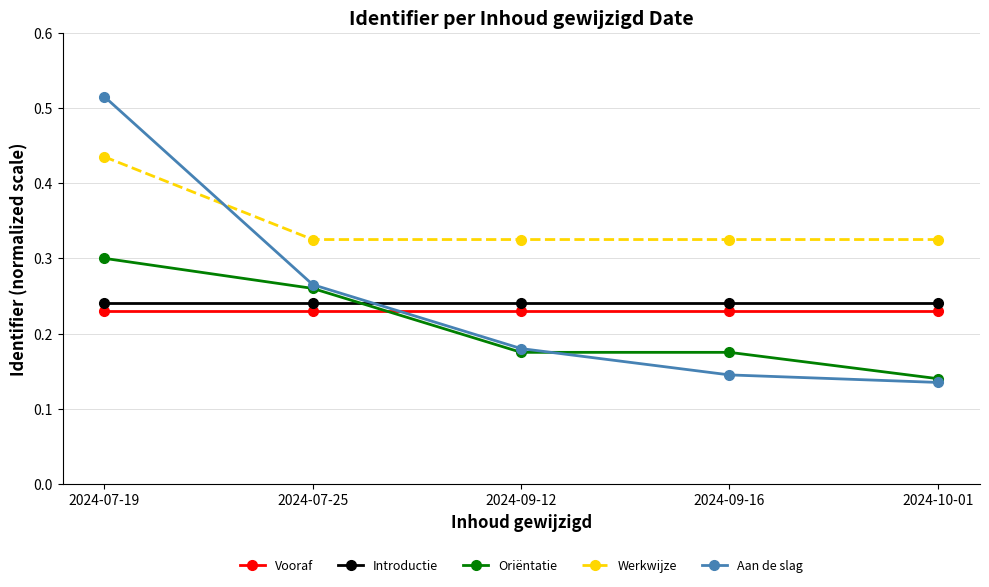

The Introductie series shows 0.1 at 2024-07-19. True or false?

False